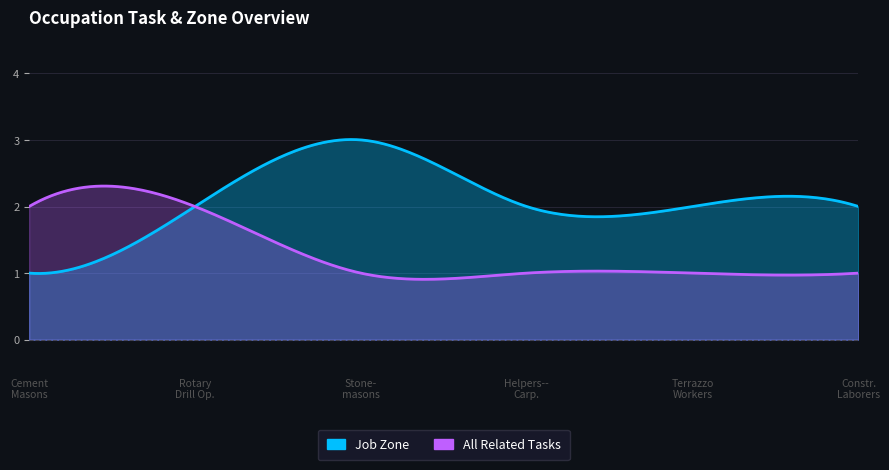

True or false: All Related Tasks has more than 1 points higher than both neighbors.

False